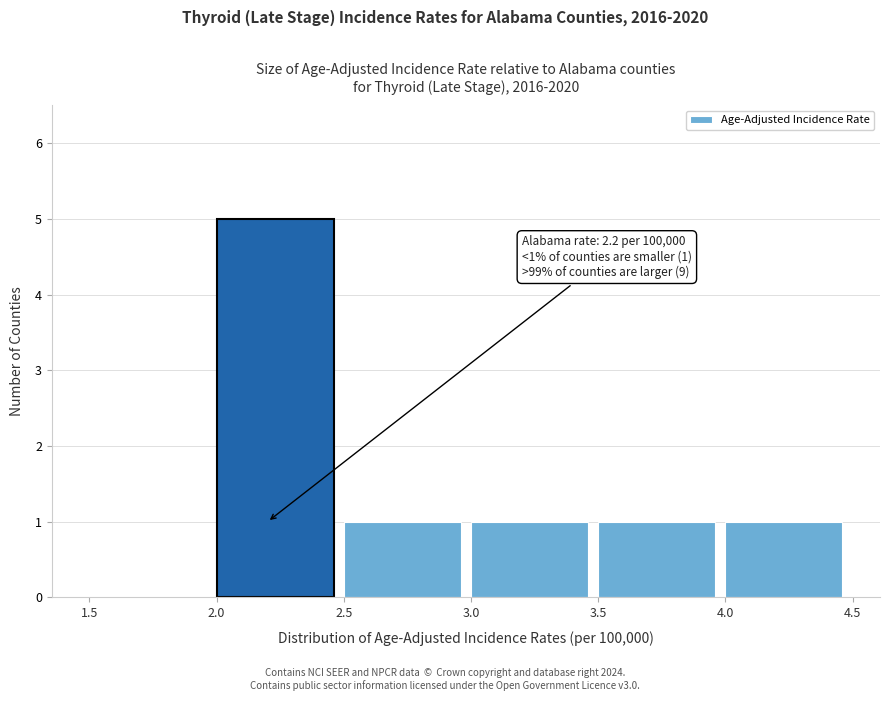

Over which range of the x-axis is the bar tallest?

2.0 to 2.5